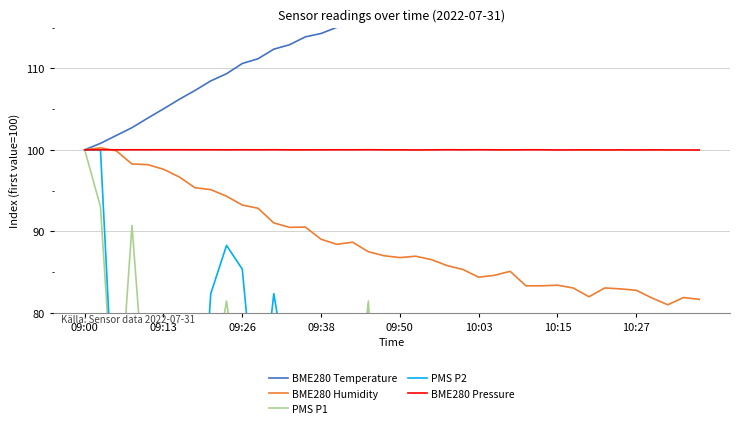

The BME280 Pressure series shows 155.5 at 09:50. True or false?

False